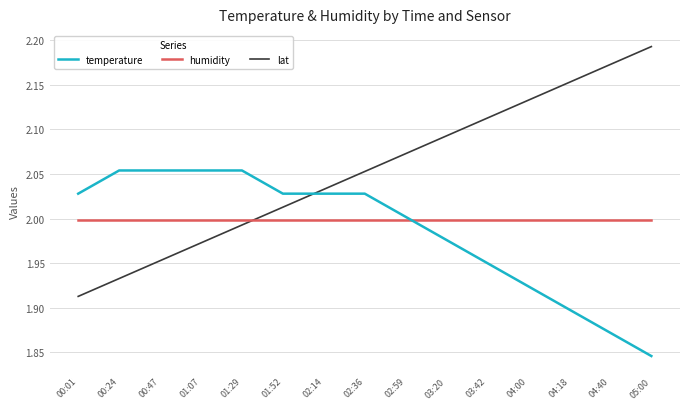

How many intersections are there between lat and humidity?

1